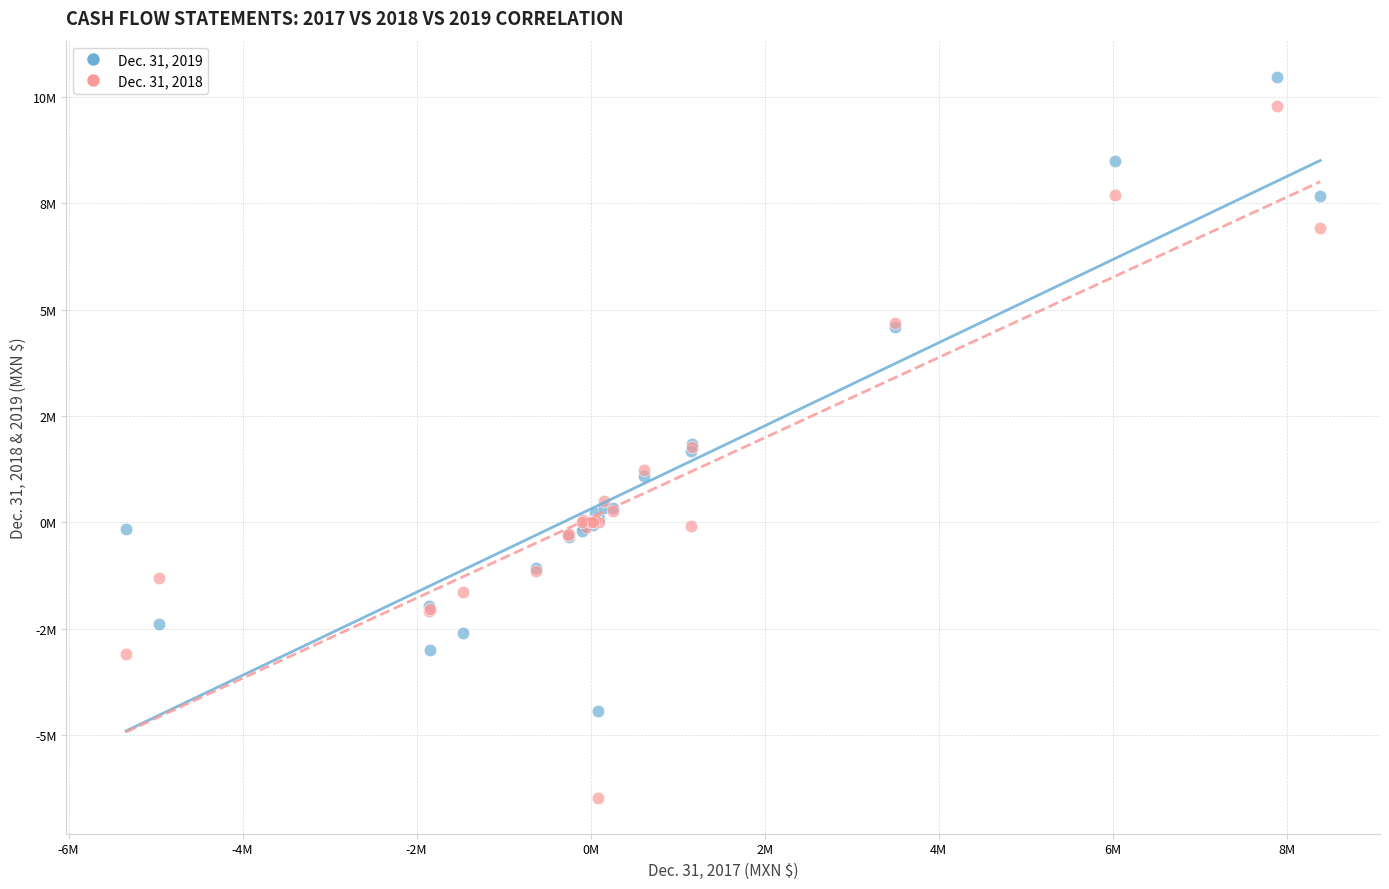

Which series contains the lowest Y value?

Dec. 31, 2018